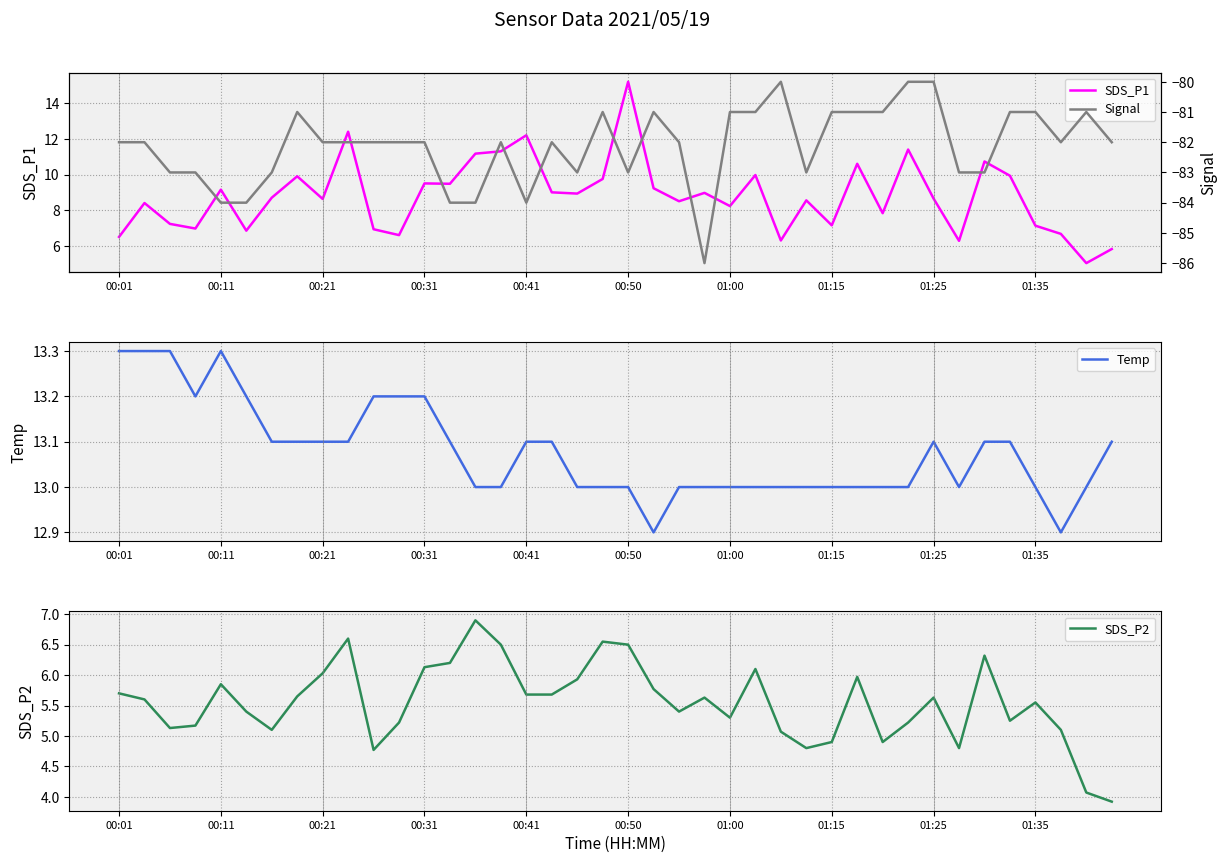

What is the difference between the maximum and minimum values in the Signal series?

6.0